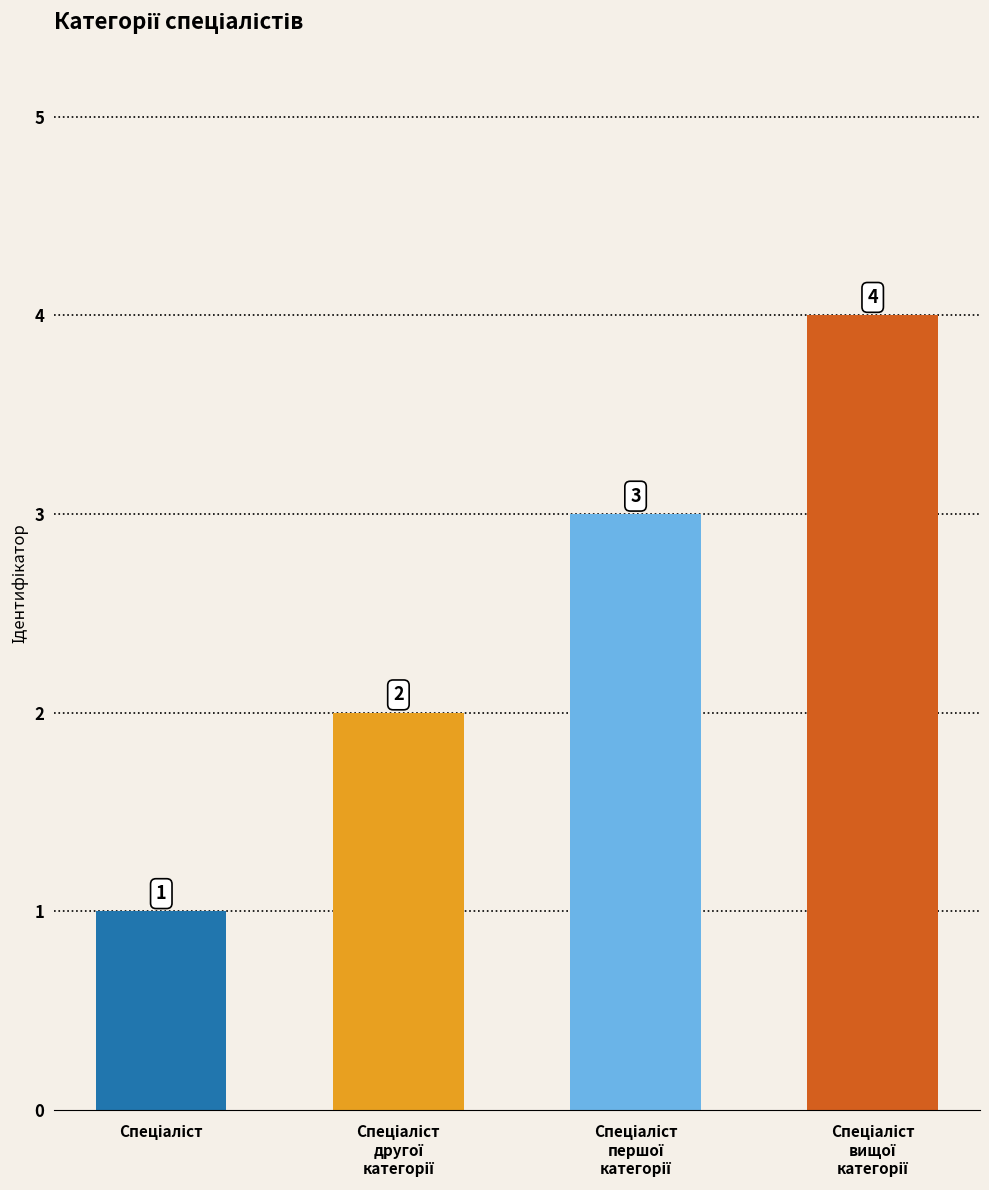

What is the difference between the maximum and minimum values?

3